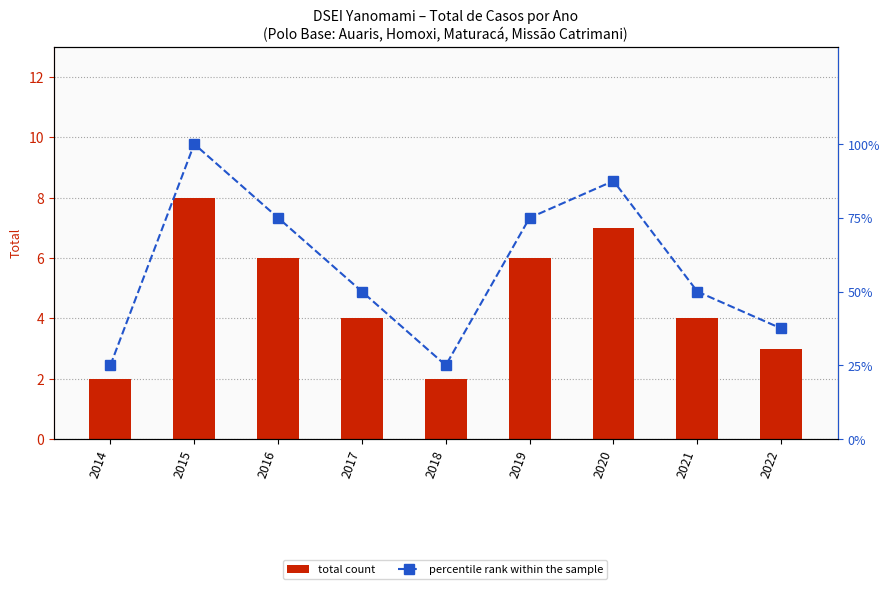

At how many categories does at least one series exceed 77?

2